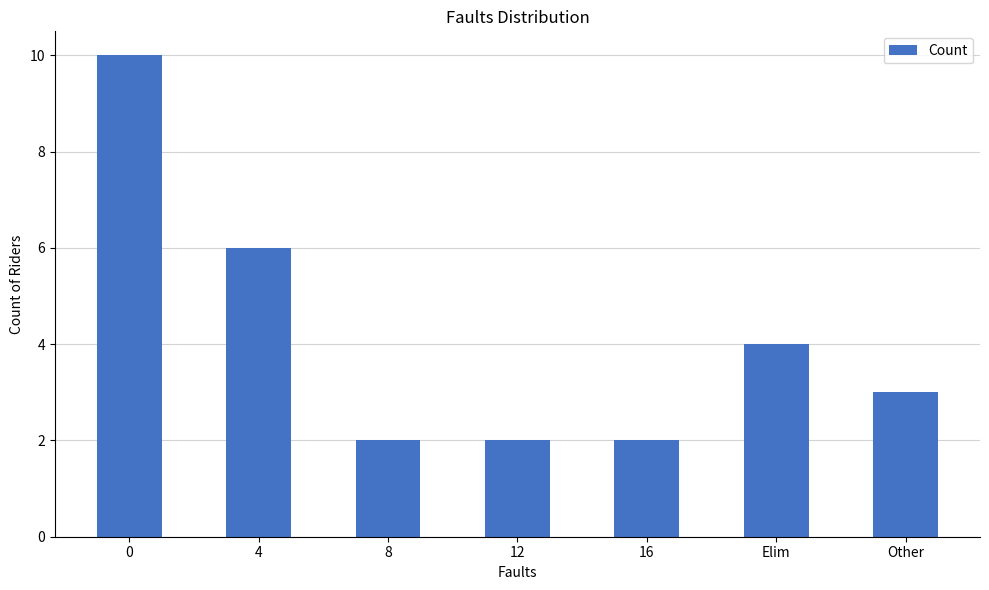

What is the minimum value shown in the chart?

2